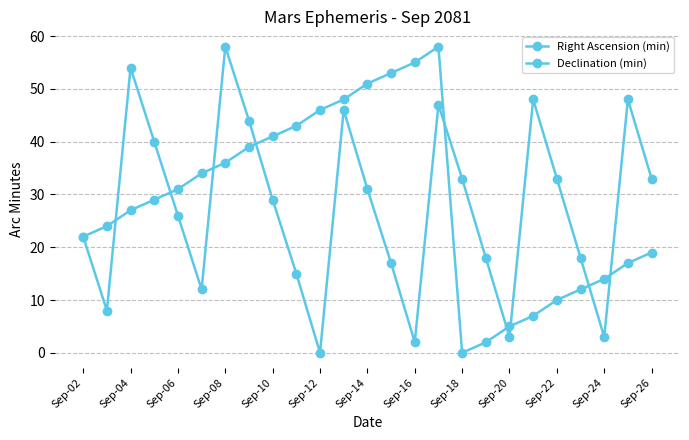

How many data points in Right Ascension (min) are less than 29?

12